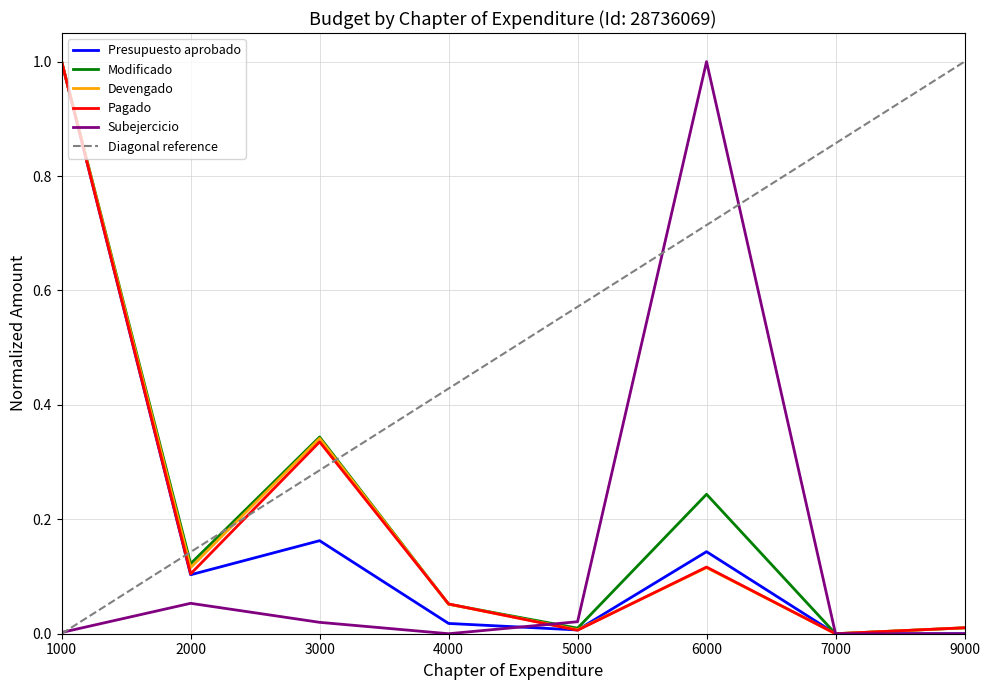

Reading left to right, what are all the values shown in this chart?

Presupuesto aprobado: 1.0	0.1	0.2	0.0	0.0	0.1	0.0	0.0
Modificado: 1.0	0.1	0.3	0.1	0.0	0.2	0.0	0.0
Devengado: 1.0	0.1	0.3	0.1	0.0	0.1	0.0	0.0
Pagado: 1.0	0.1	0.3	0.1	0.0	0.1	0.0	0.0
Subejercicio: 0.0	0.1	0.0	0.0	0.0	1.0	0.0	0.0